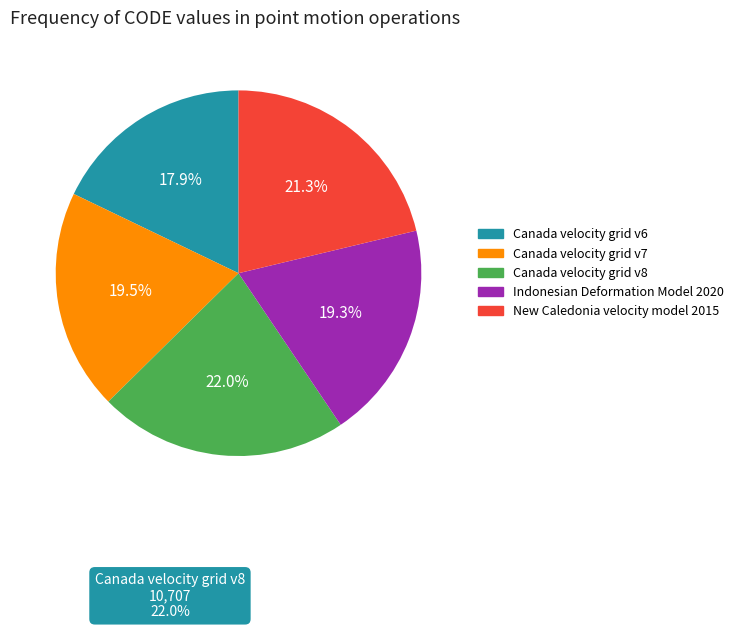

To the nearest percent, what percentage of the pie is New Caledonia velocity model 2015?

21%